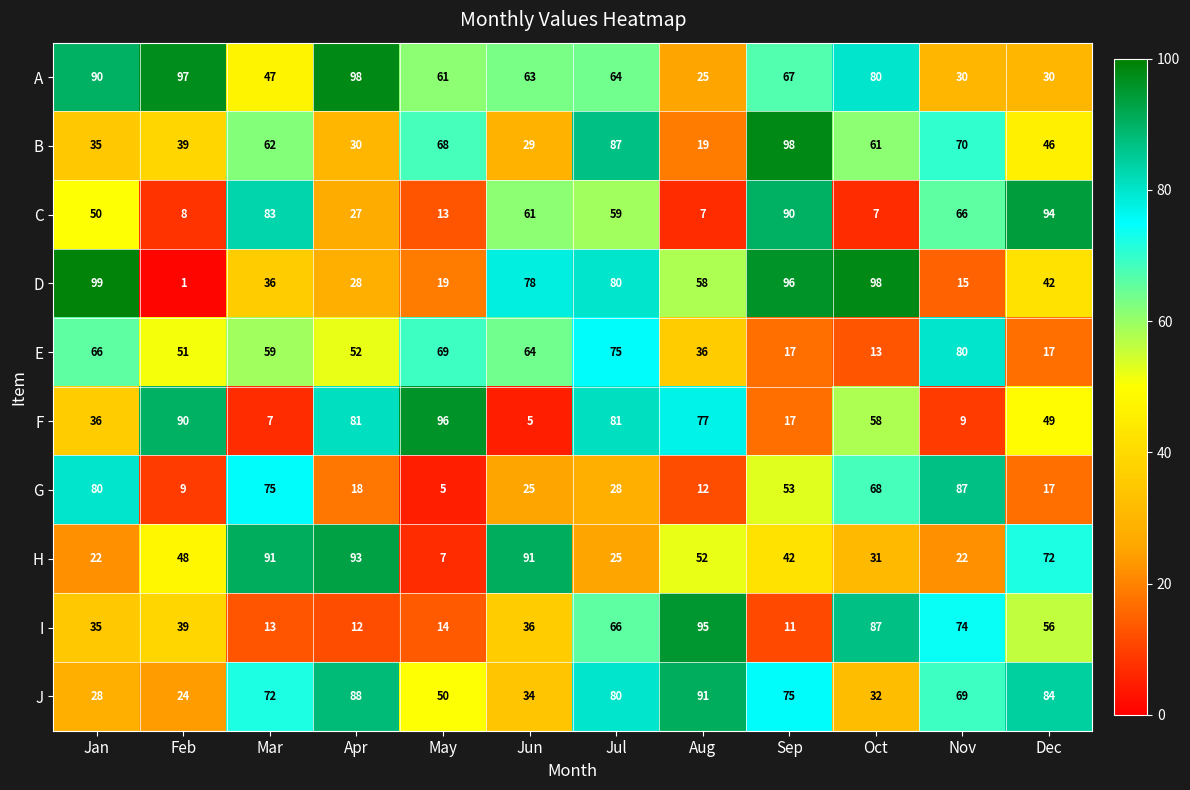

What is the minimum value shown in the chart?

1